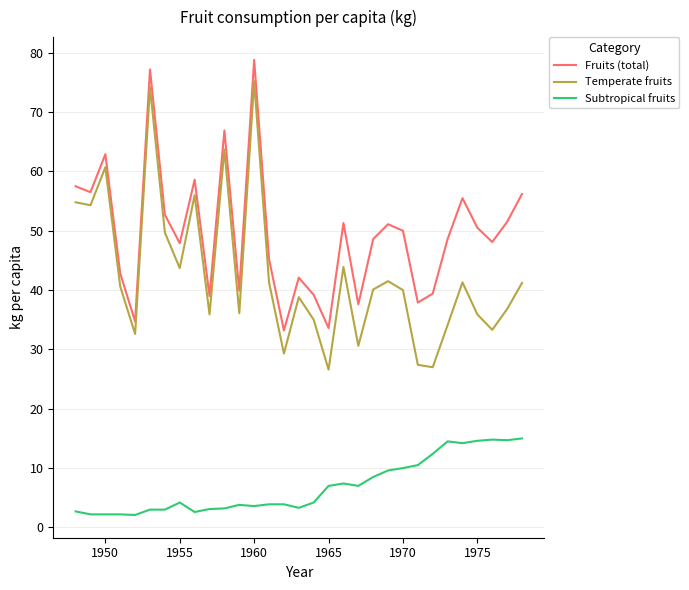

At how many categories does at least one series exceed 17?

31